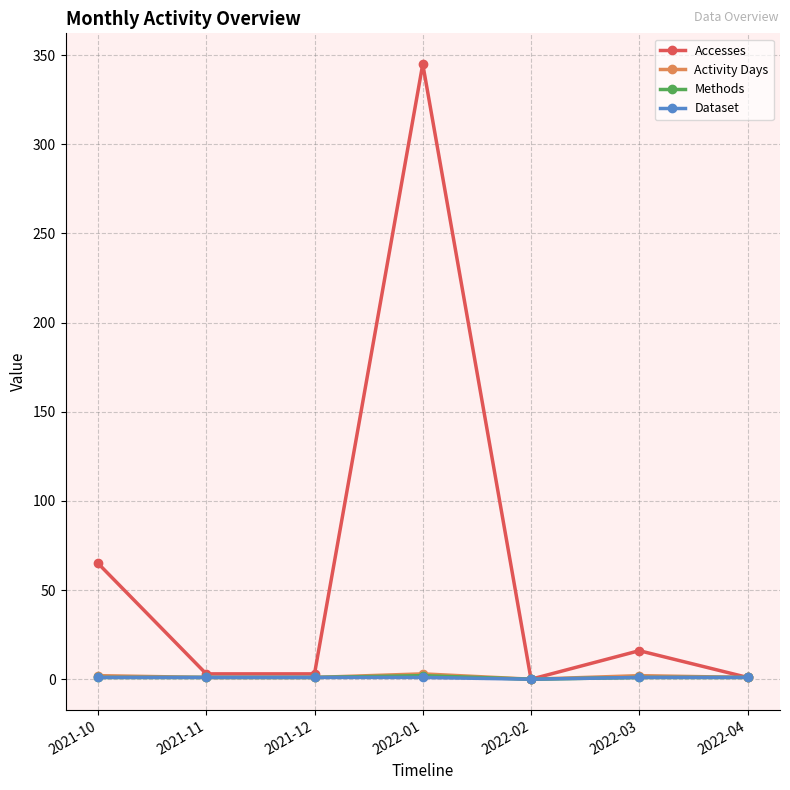

At how many categories does at least one series exceed 309?

1